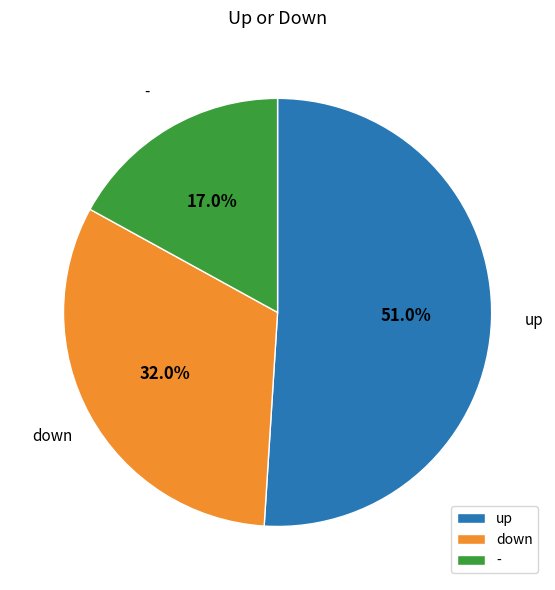

What portion of the pie excludes up?

49.0%